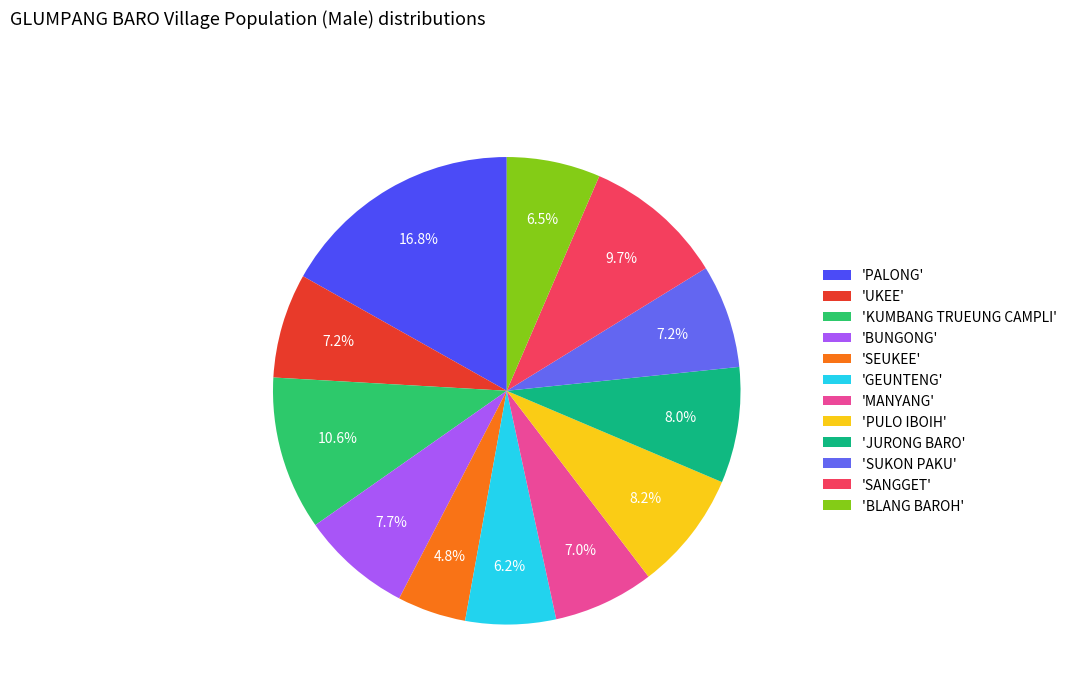

Count the number of slices in the pie.

12